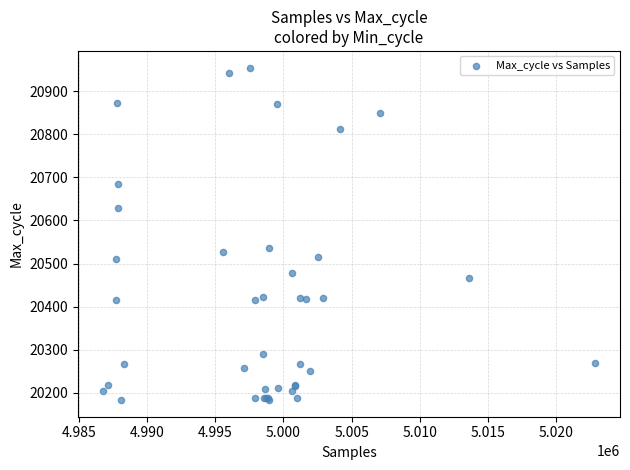

What Y value in the scatter plot is closest to 20569?

20537